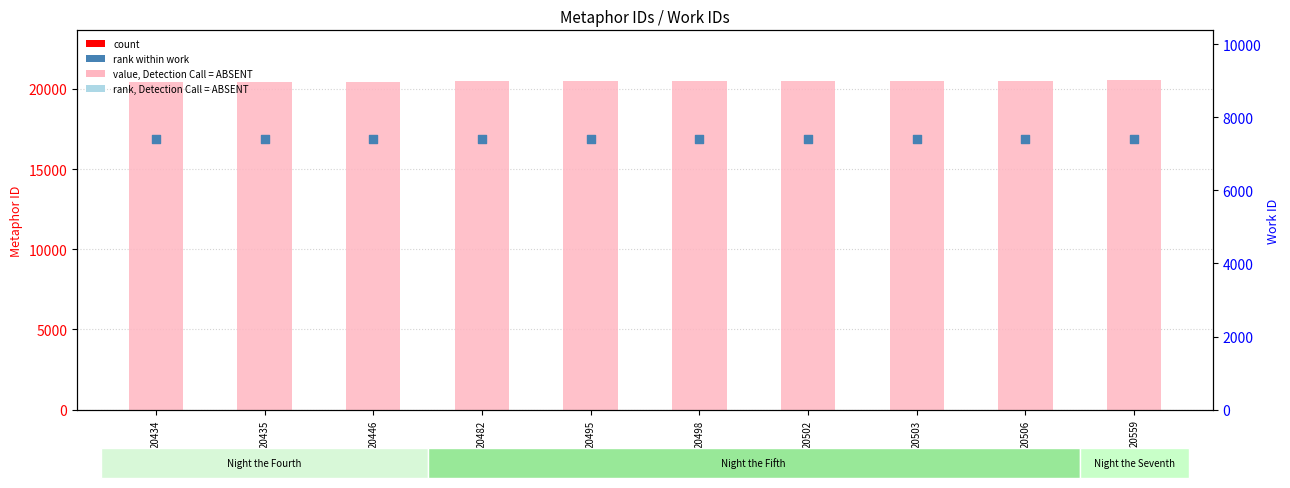

What is the total value across all series at 20503?

27910